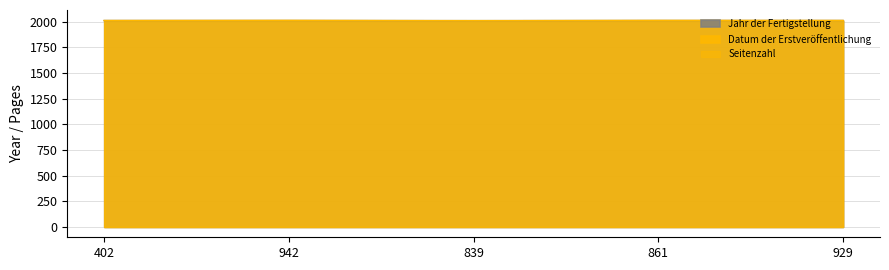

The value of Jahr der Fertigstellung at 929 is 2013. True or false?

True